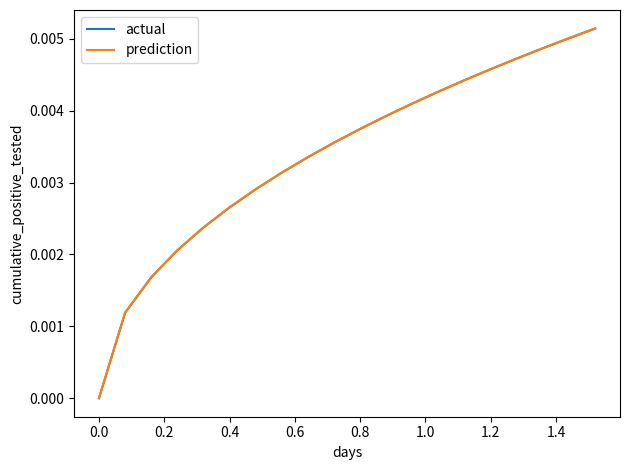

How many prediction values are between 0 and 1?

20